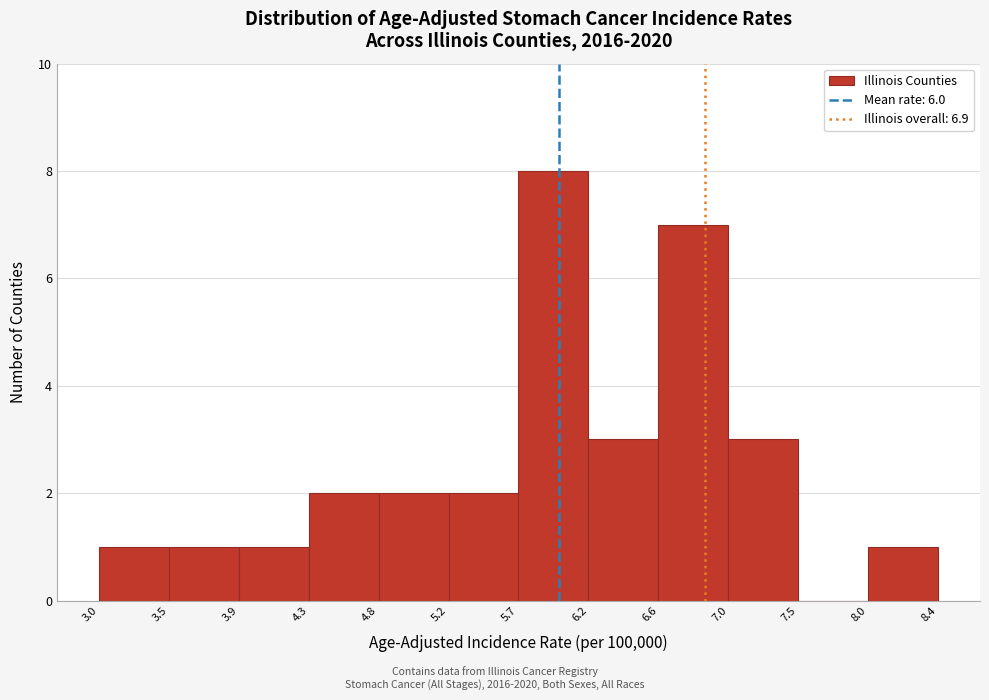

Reading left to right, list every bar in this chart as the range it spans on the x-axis followed by its height. The values are not printed on the chart, so give them approximately, as read against the axis.

3.0 to 3.5: 1
3.5 to 3.9: 1
3.9 to 4.3: 1
4.3 to 4.8: 2
4.8 to 5.2: 2
5.2 to 5.7: 2
5.7 to 6.2: 8
6.2 to 6.6: 3
6.6 to 7.0: 7
7.0 to 7.5: 3
7.5 to 8.0: 0
8.0 to 8.4: 1